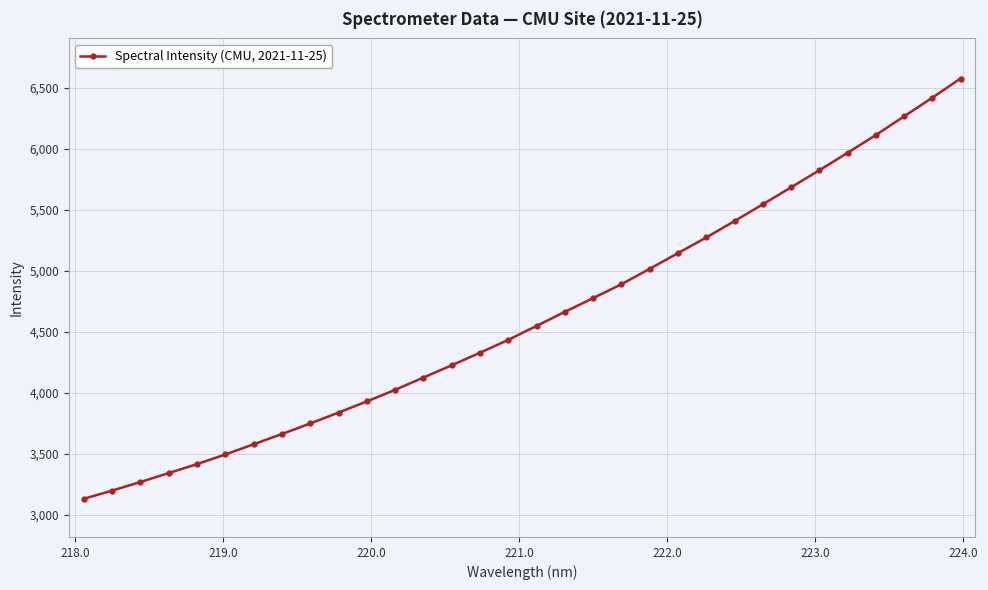

What is the value of the 32nd point from the left?

6578.1